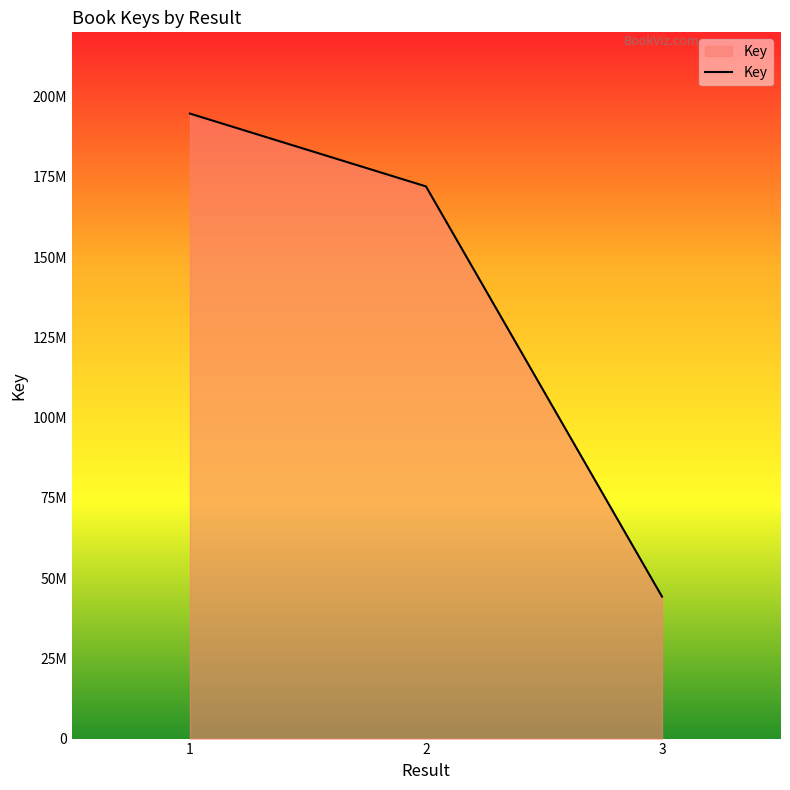

What is the minimum value shown in the chart?

44230847